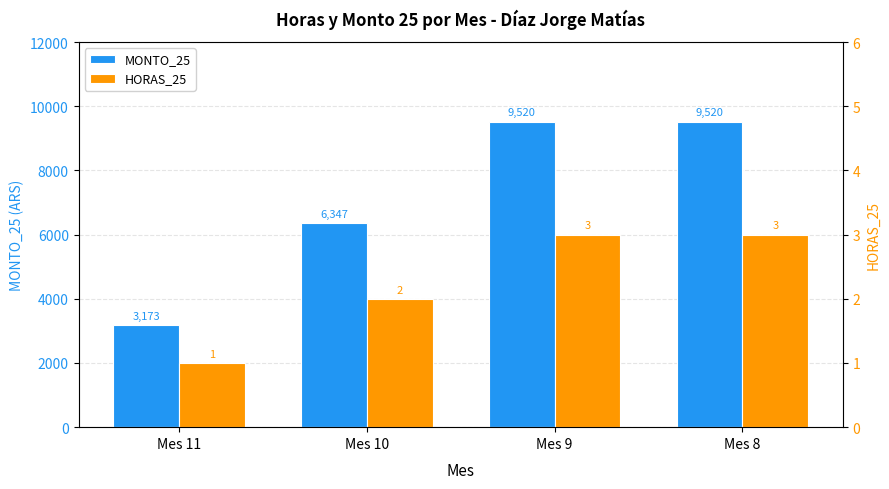

The value of HORAS_25 at Mes 11 is 1. True or false?

True